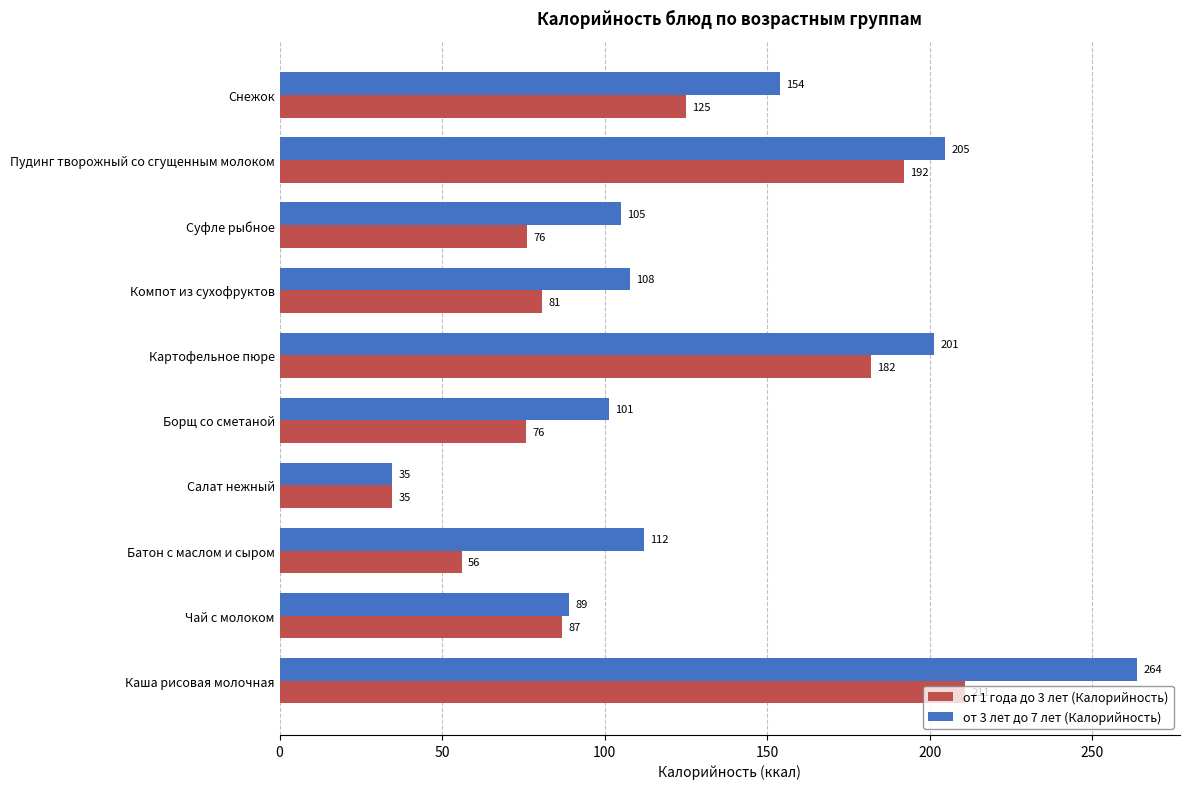

Rank the series at Каша рисовая молочная from lowest to highest value.

от 1 года до 3 лет (Калорийность), от 3 лет до 7 лет (Калорийность)